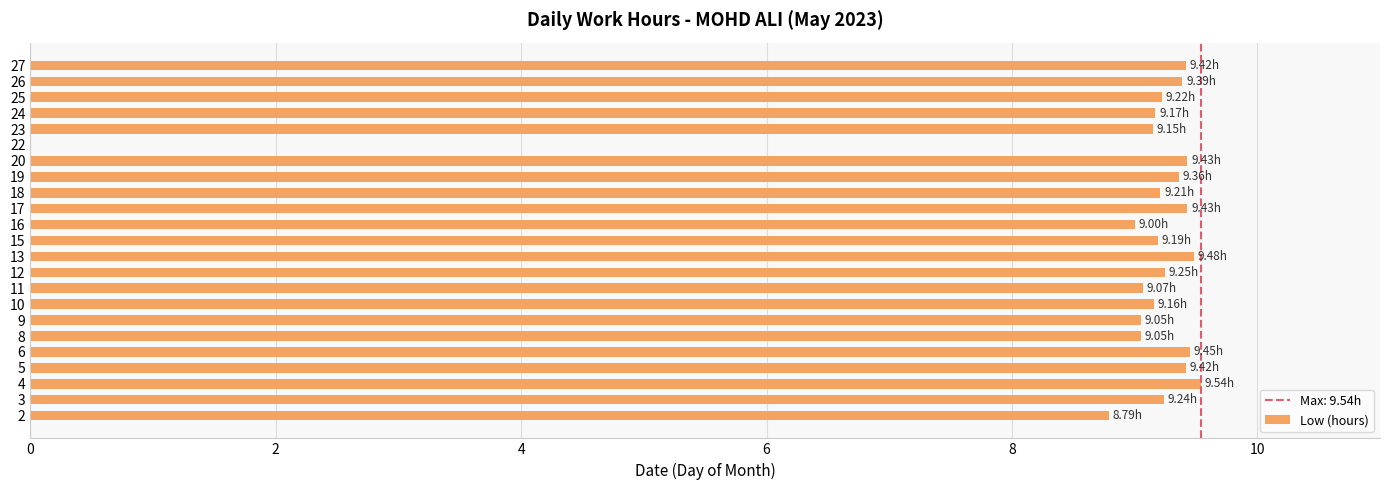

Approximately how many times larger is the value at 2 compared to 18?

1.0